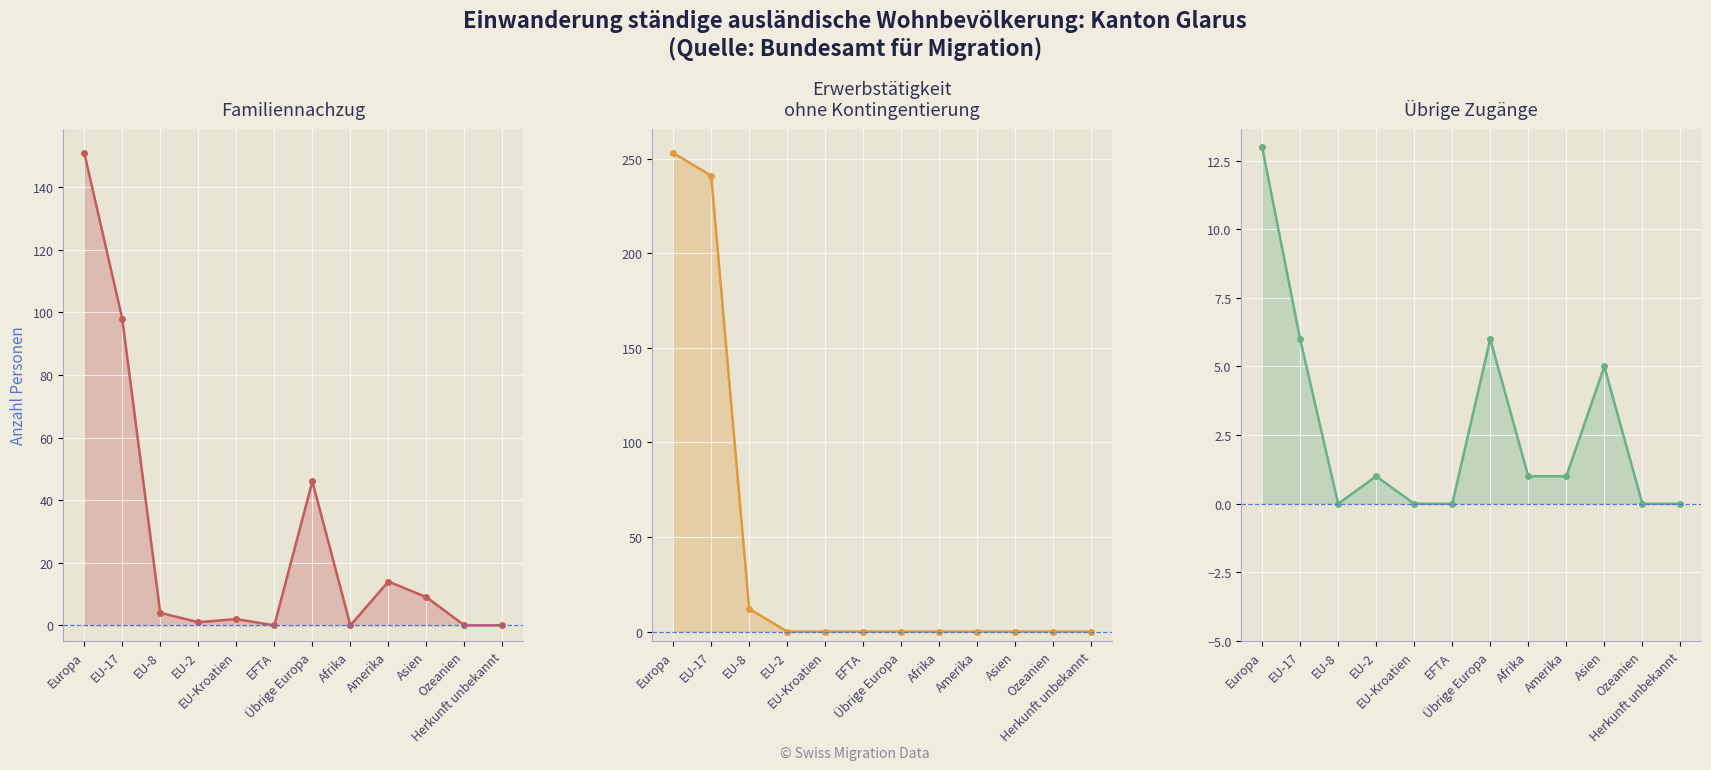

At which category is the sum across all series the highest?

Europa